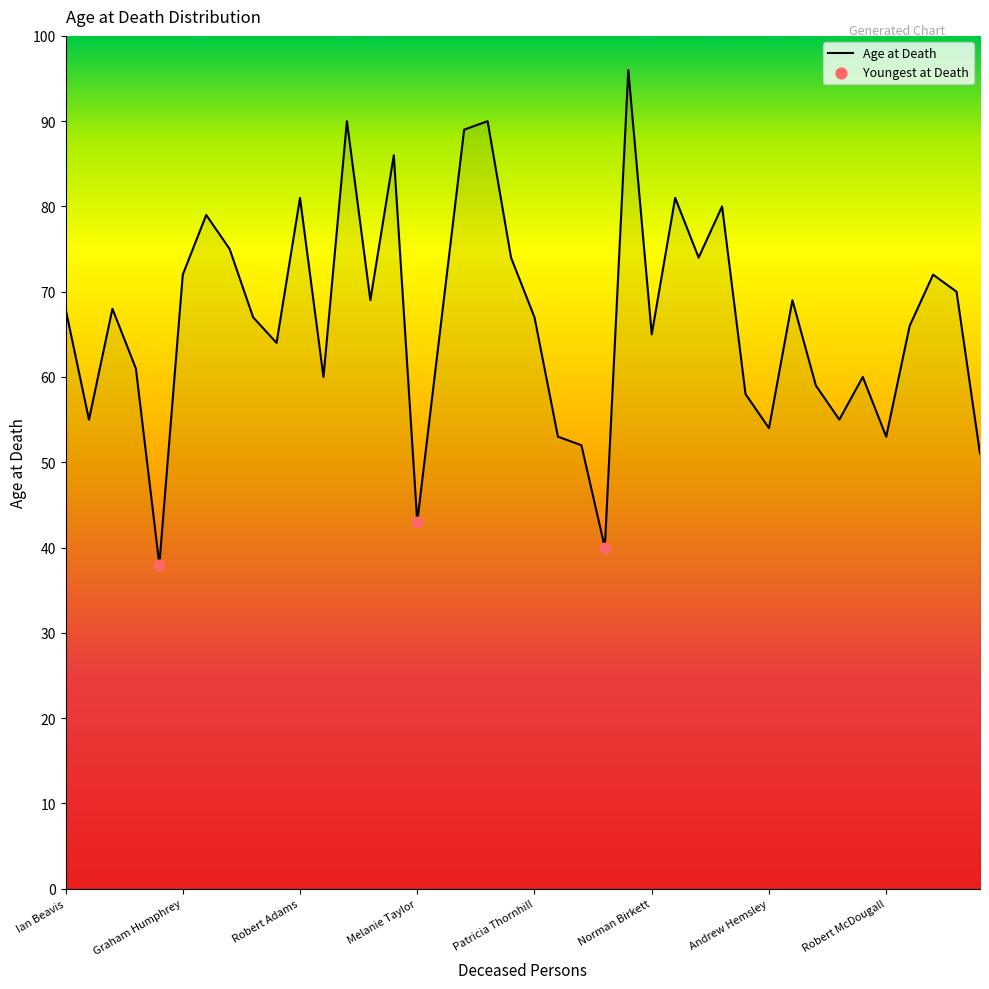

What is the difference between the maximum and minimum values?

58